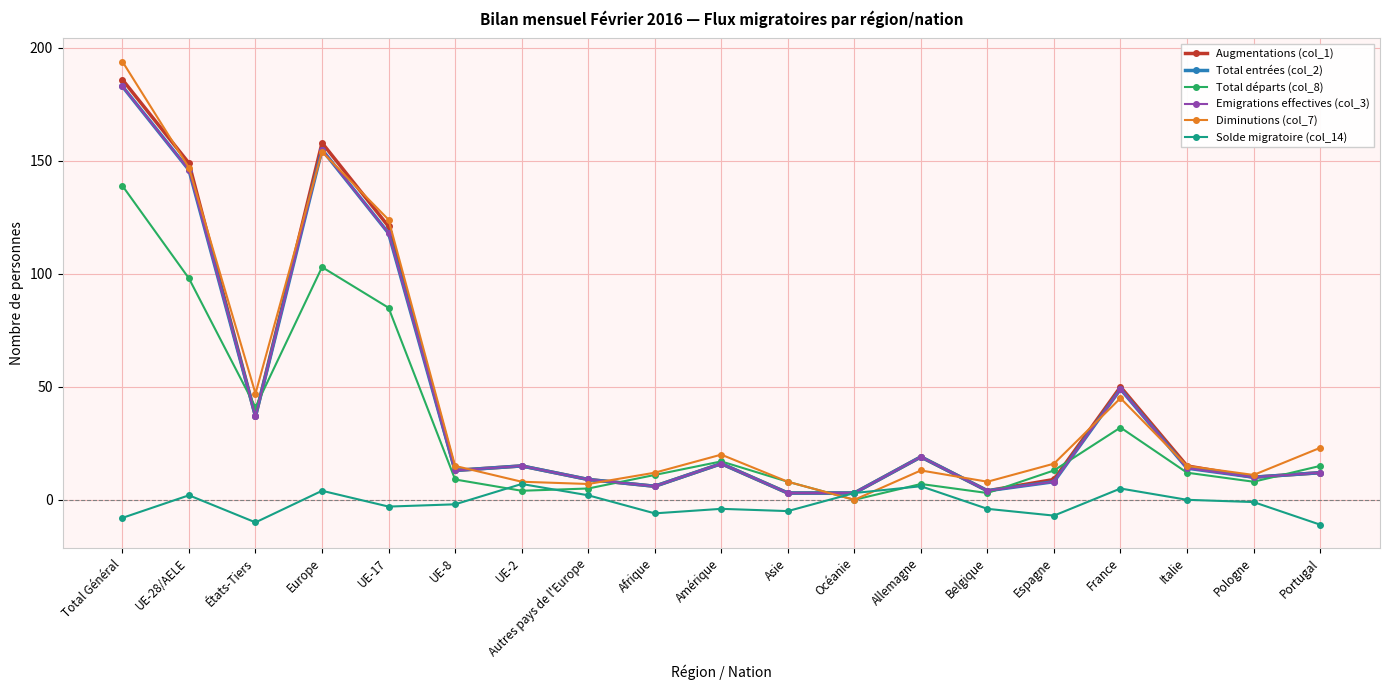

True or false: Total départs (col_8) has more than 0 points higher than both neighbors.

True